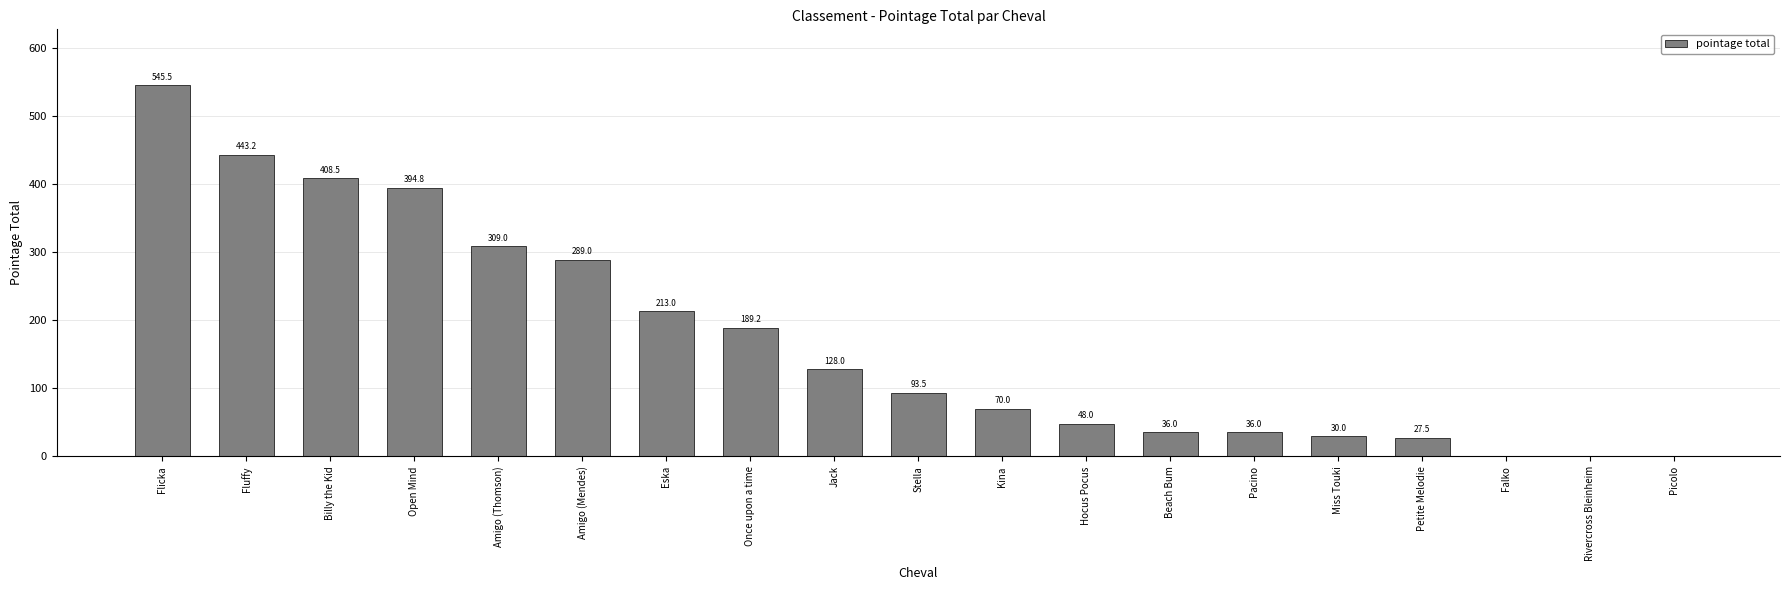

Are the bars horizontal?

No